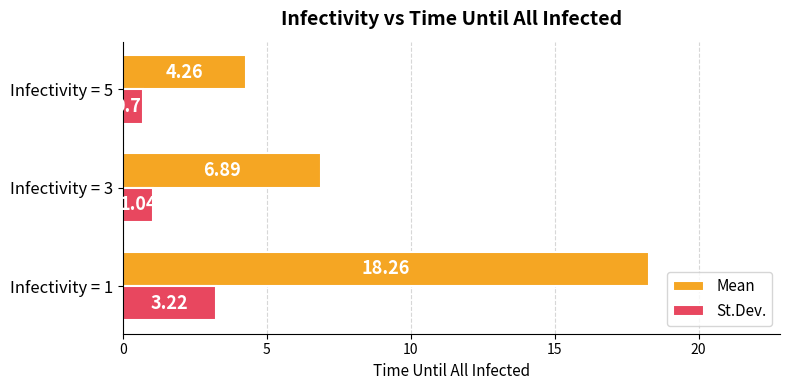

Rank the series by their maximum value, from lowest to highest.

St.Dev., Mean